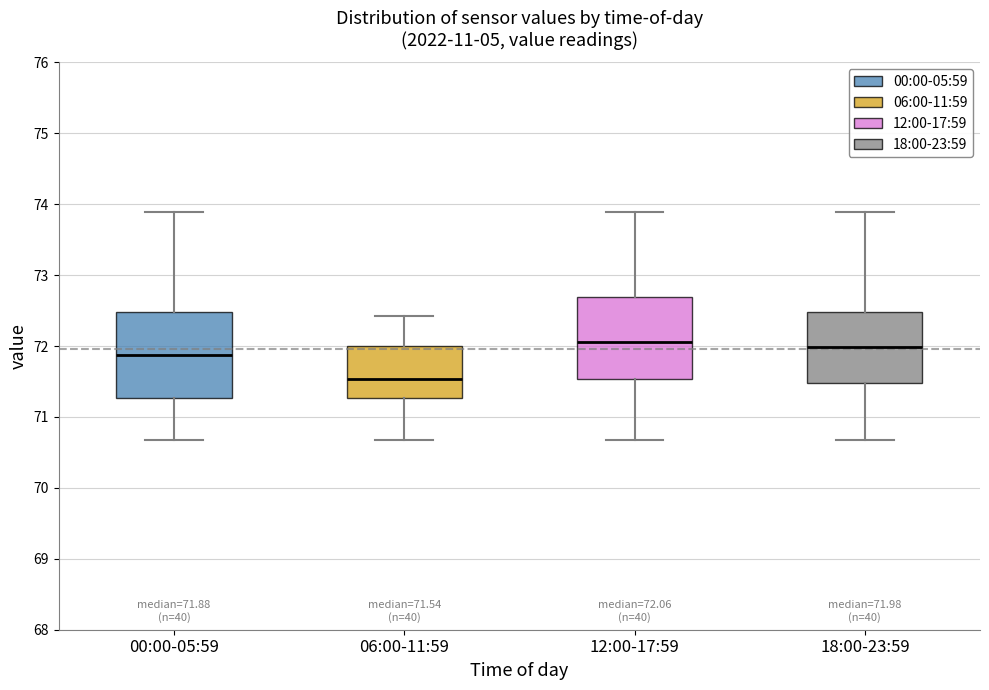

Which box has the lowest median line?

06:00-11:59